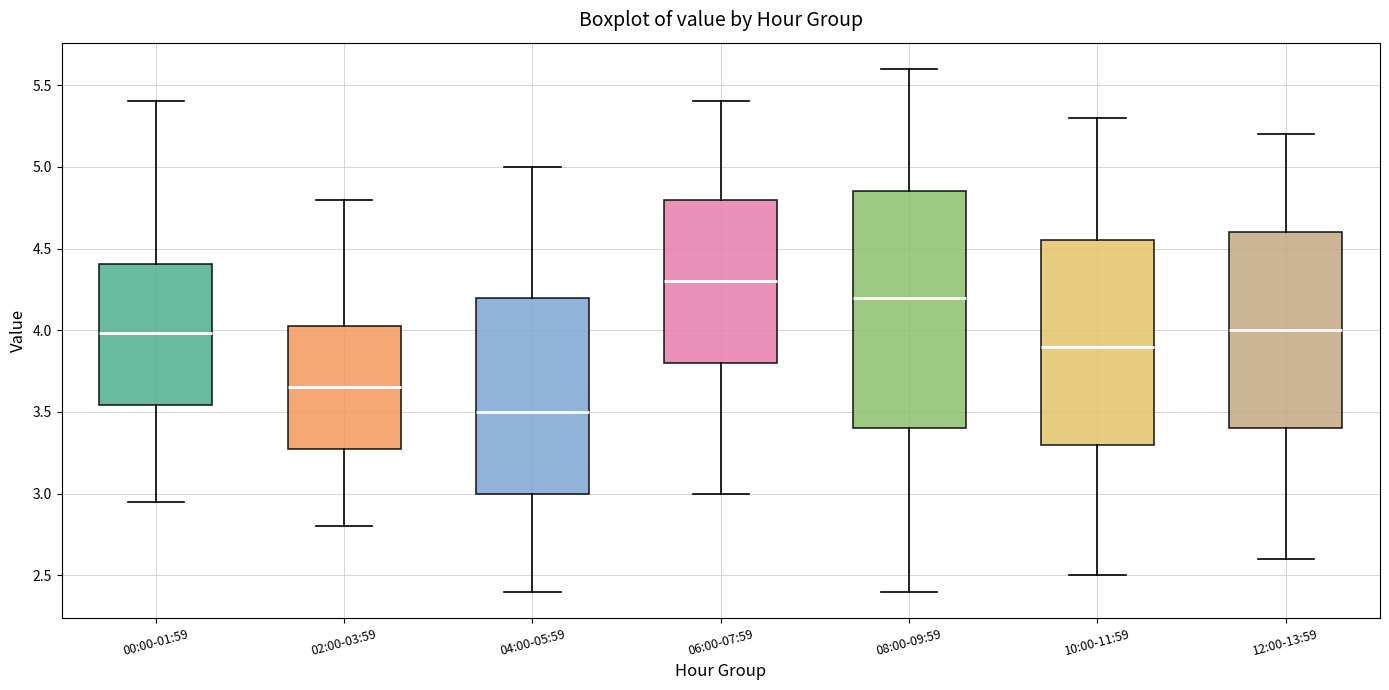

Where does the lower whisker of the box for 10:00-11:59 end on the y-axis? The values are not printed on the chart, so give them approximately, as read against the axis.

2.50